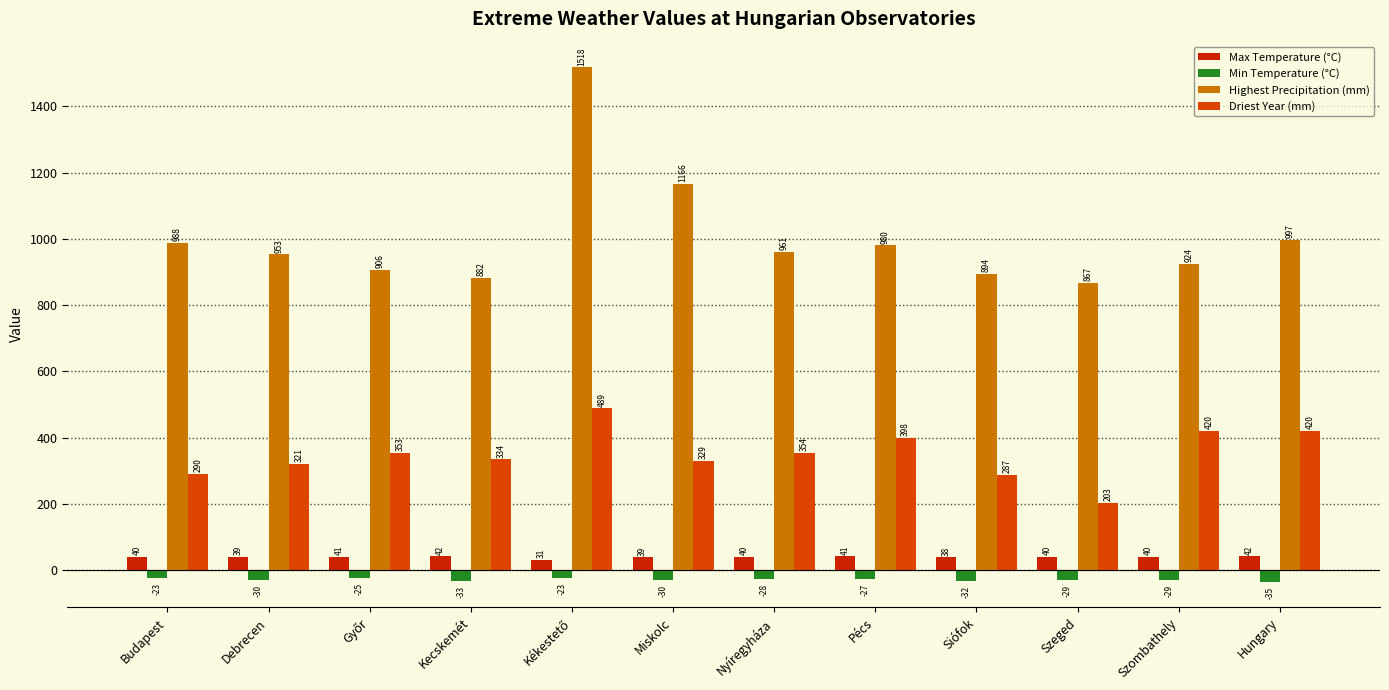

The Driest Year (mm) series shows 286.8 at Siófok. True or false?

True